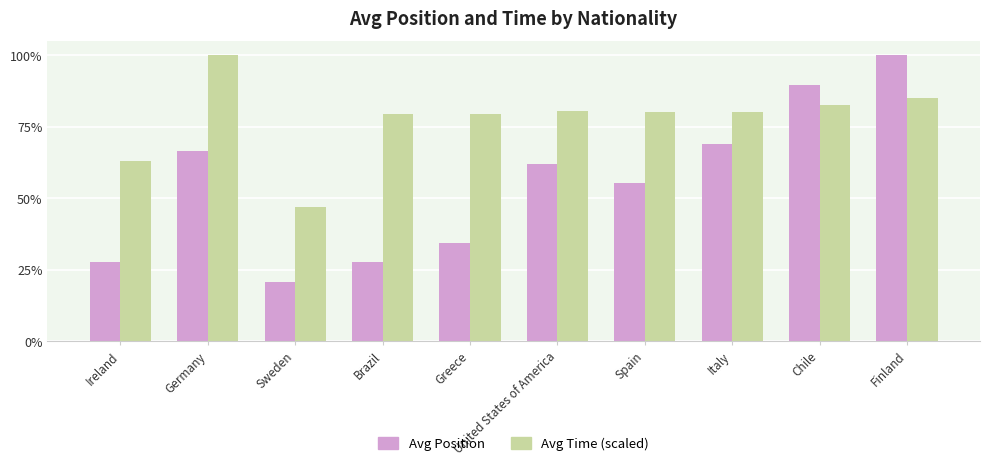

What are all the series names shown in the legend?

Avg Position, Avg Time (scaled)